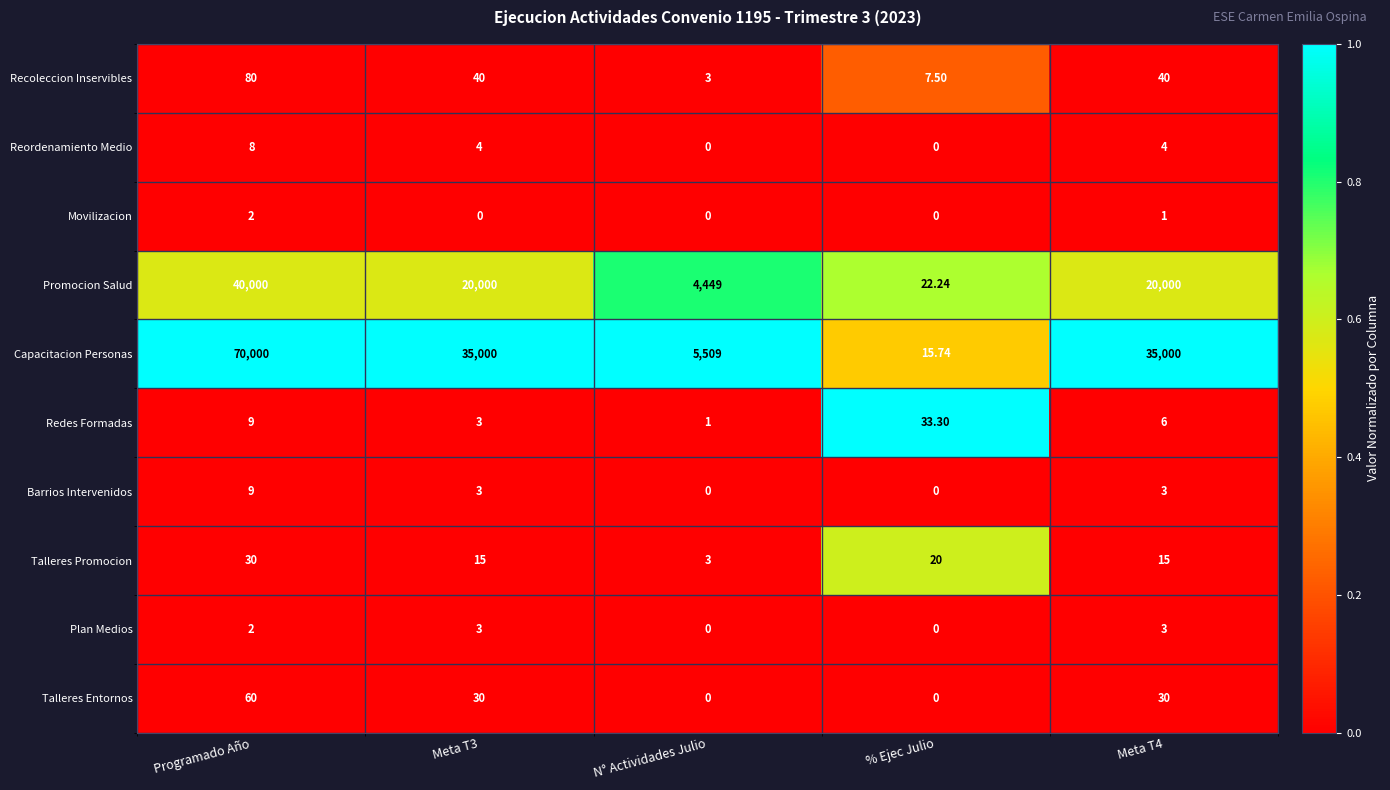

Which label corresponds to the largest value in the chart?

Programado Año